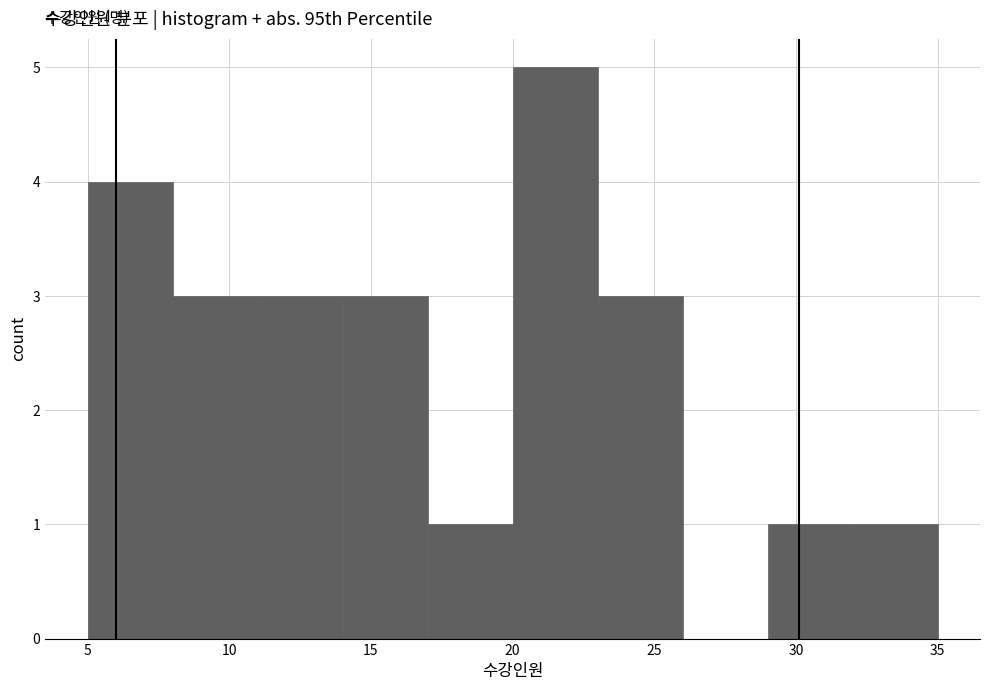

How tall is the bar that spans 29 to 32 on the x-axis? The values are not printed on the chart, so give them approximately, as read against the axis.

1